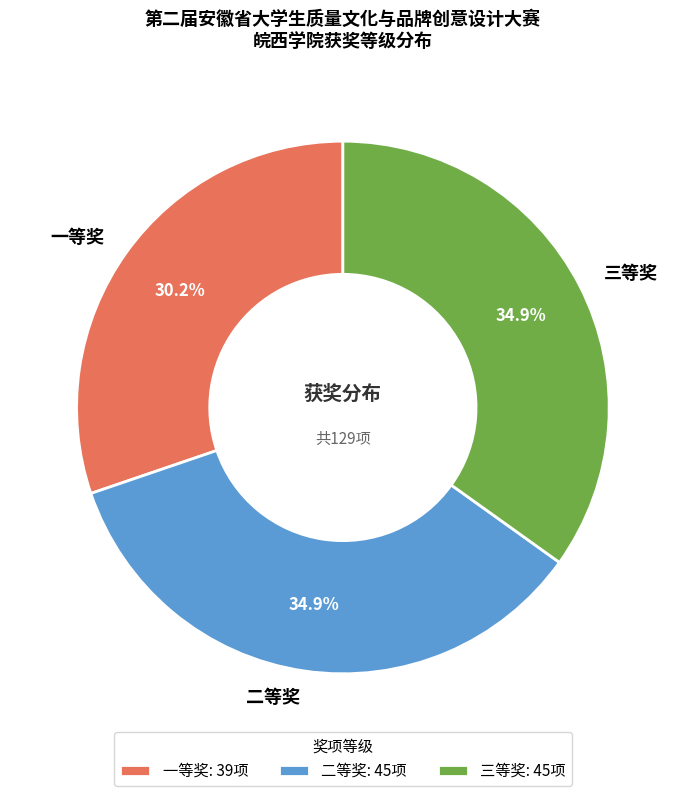

Which has a higher value, 二等奖 or 一等奖?

二等奖